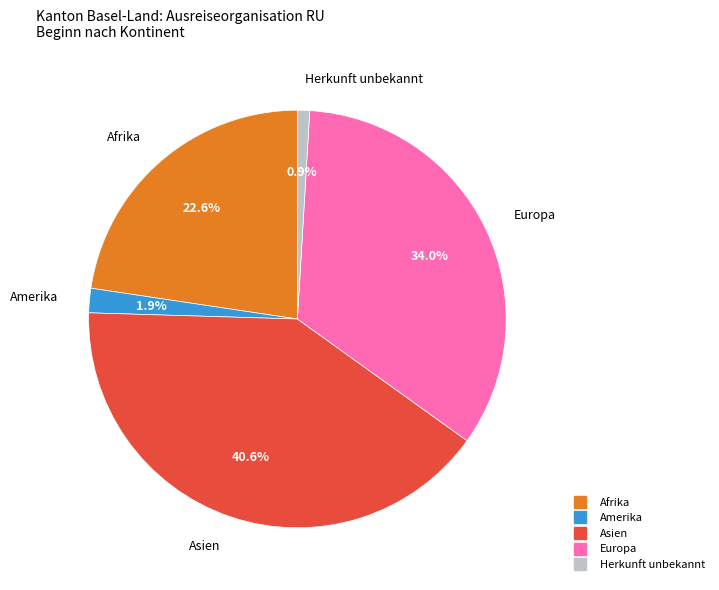

Does any single category account for the majority?

No